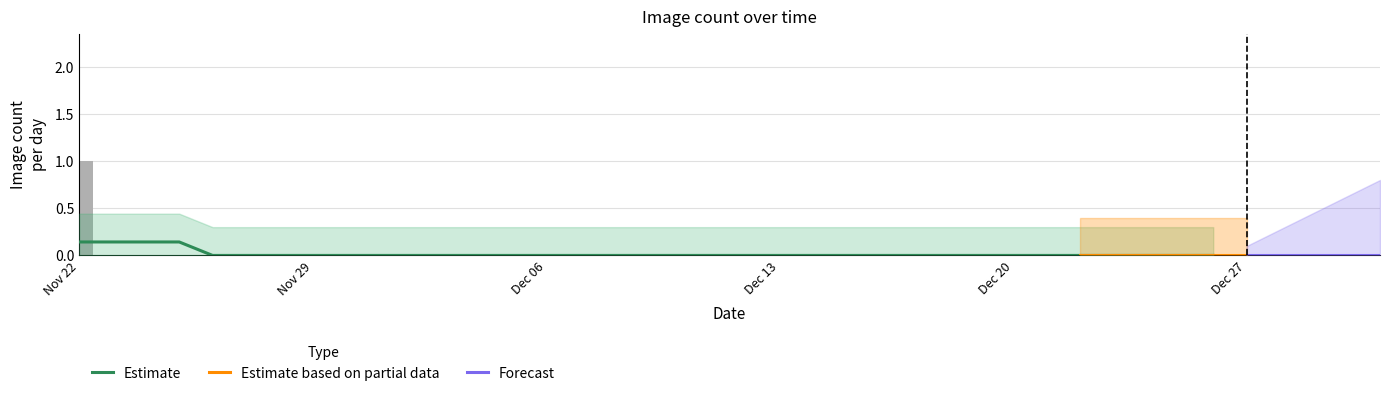

List the labels in order of value, smallest first.

2020-11-23, 2020-11-24, 2020-11-25, 2020-11-26, 2020-11-27, 2020-11-28, 2020-11-29, 2020-11-30, 2020-12-01, 2020-12-02, 2020-12-03, 2020-12-04, 2020-12-05, 2020-12-06, 2020-12-07, 2020-12-08, 2020-12-09, 2020-12-10, 2020-12-11, 2020-12-12, 2020-12-13, 2020-12-14, 2020-12-15, 2020-12-16, 2020-12-17, 2020-12-18, 2020-12-19, 2020-12-20, 2020-12-21, 2020-12-22, 2020-12-23, 2020-12-24, 2020-12-25, 2020-12-26, 2020-12-27, 2020-12-28, 2020-12-29, 2020-12-30, 2020-12-31, 2020-11-22